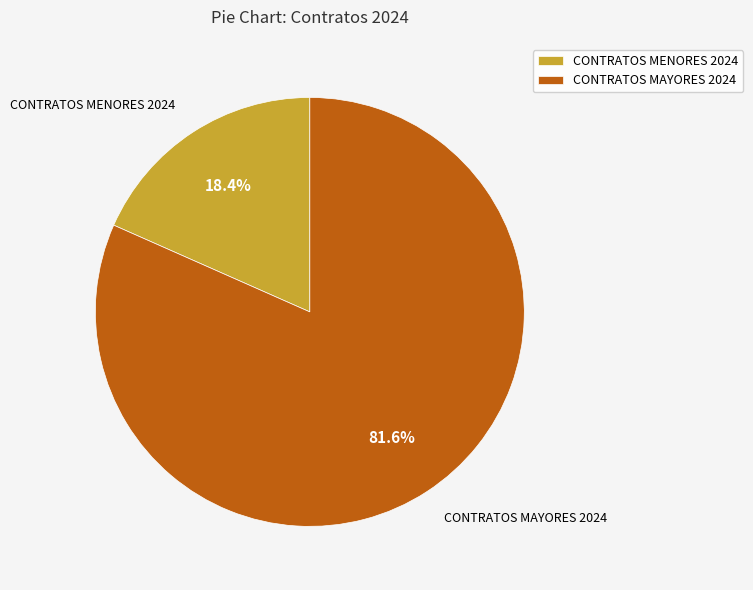

Is there a majority slice in this chart?

Yes